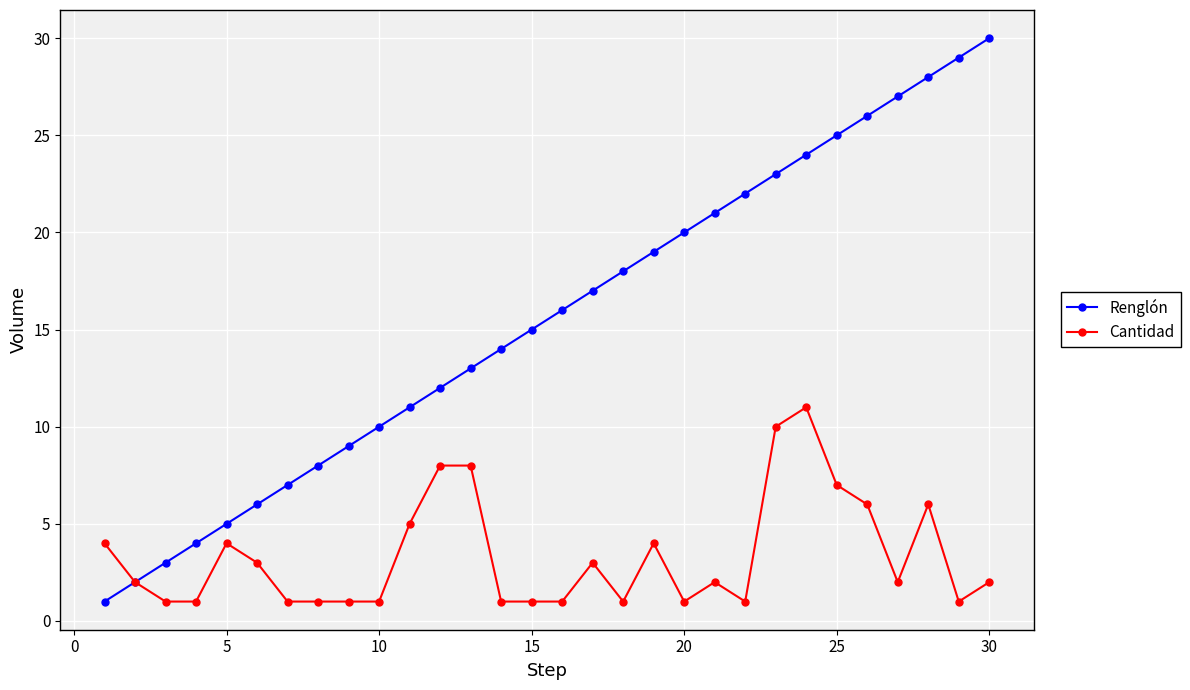

True or false: Renglón has more than 1 interior local peaks.

False